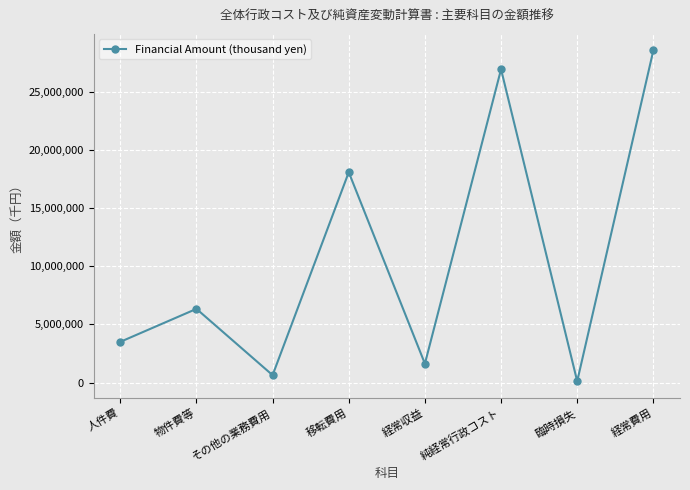

True or false: the data has more than 0 interior local peaks.

True